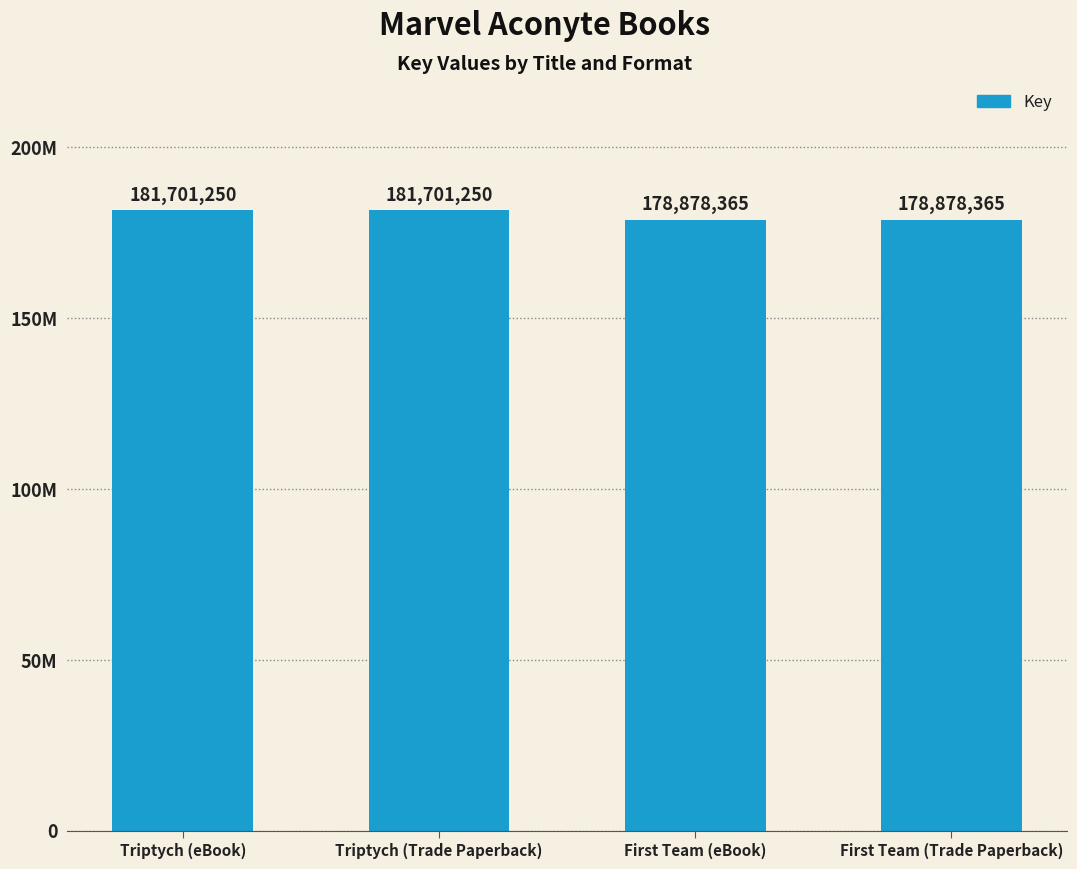

Reading right to left, extract all data points from this chart.

First Team (Trade Paperback)=178878365	First Team (eBook)=178878365	Triptych (Trade Paperback)=181701250	Triptych (eBook)=181701250